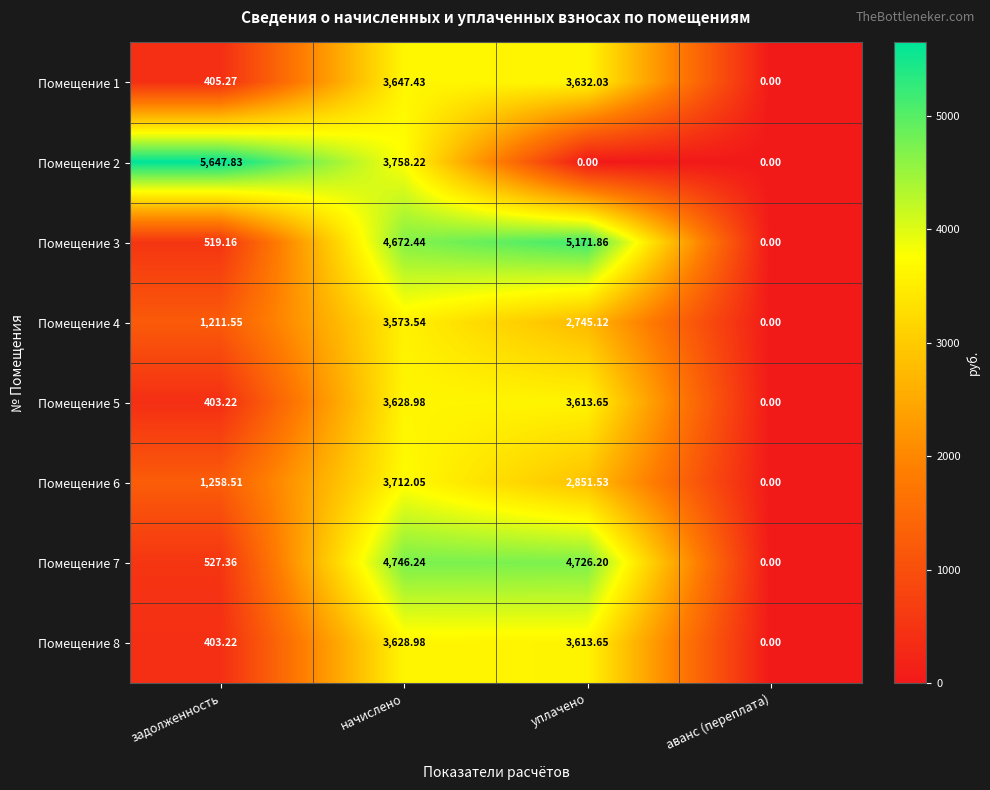

At which label is Помещение 1 closest to 1823?

задолженность